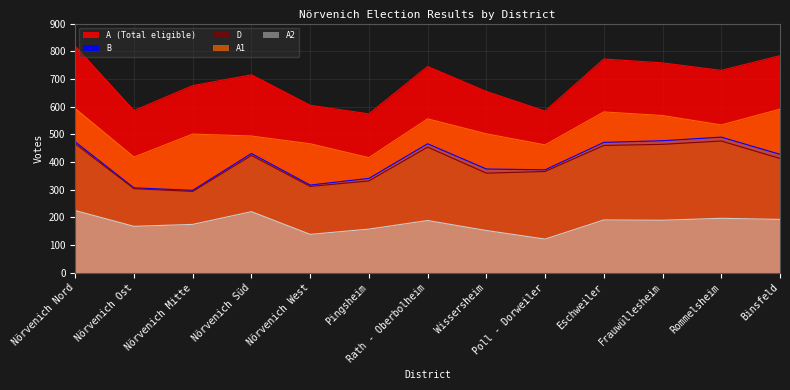

What is the greatest value displayed?

818